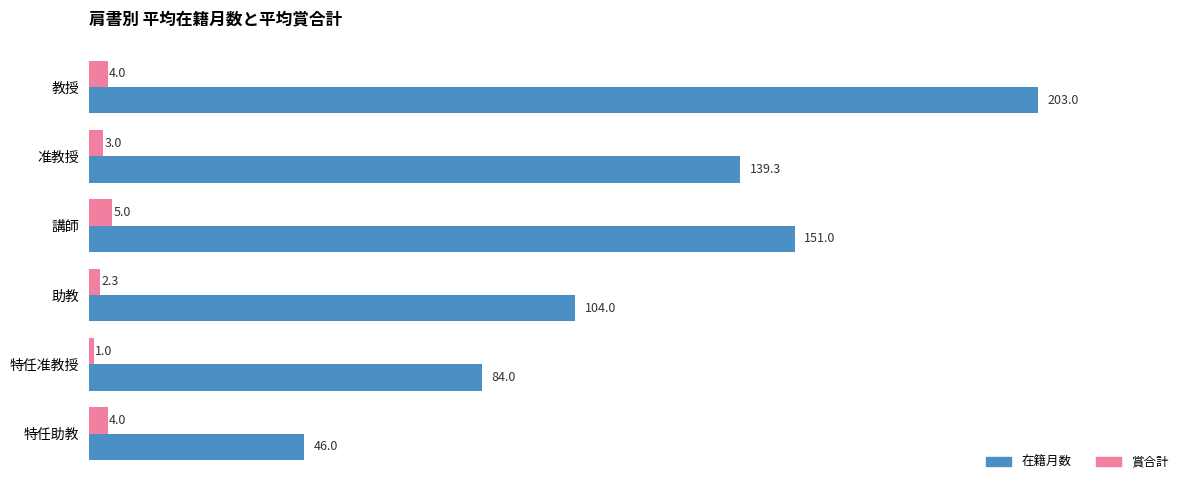

At how many categories does at least one series exceed 76?

5